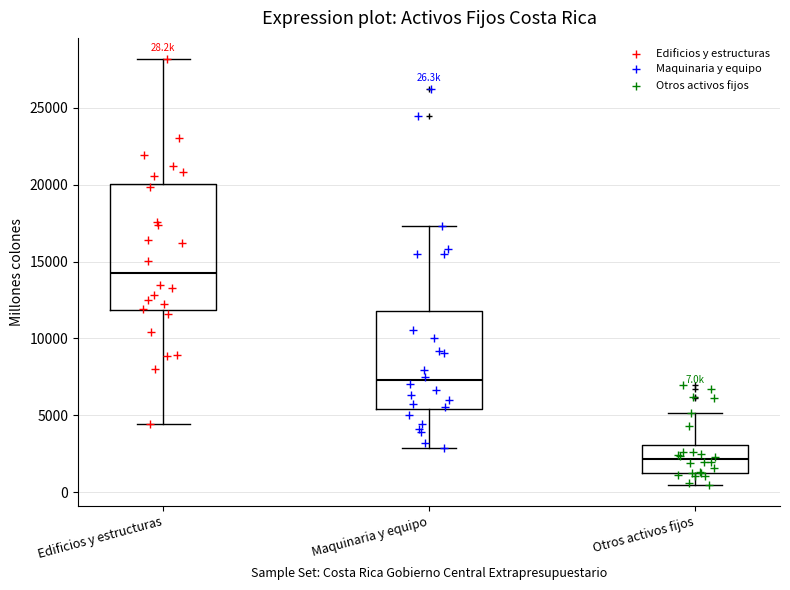

Which box has the lowest median line?

Otros activos fijos